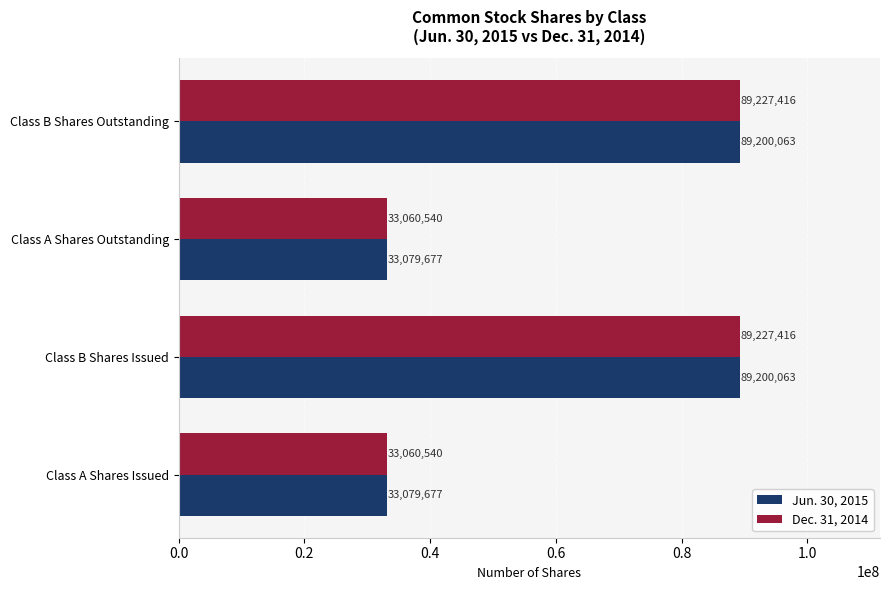

What is the difference between the maximum and minimum values in the Jun. 30, 2015 series?

56120386